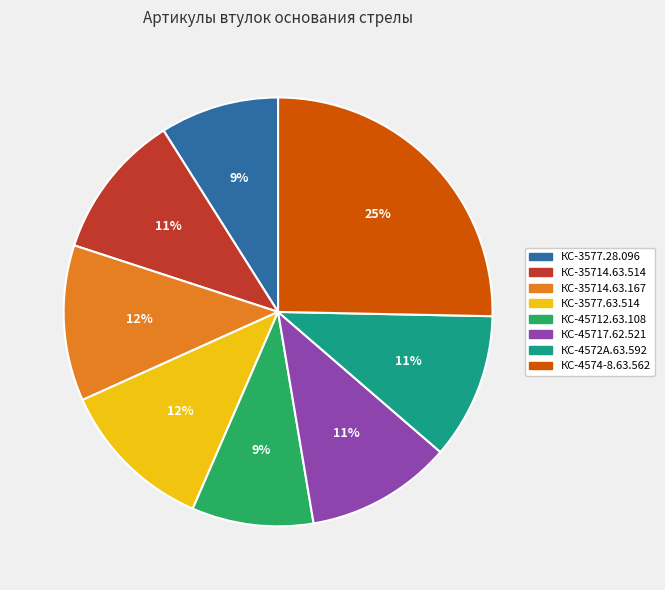

To the nearest percent, what percentage of the pie is КС-35714.63.514?

11%